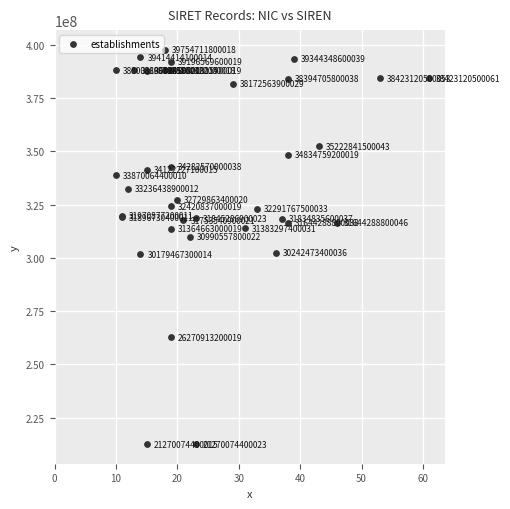

What Y value in the scatter plot is closest to 305123931?

302424734